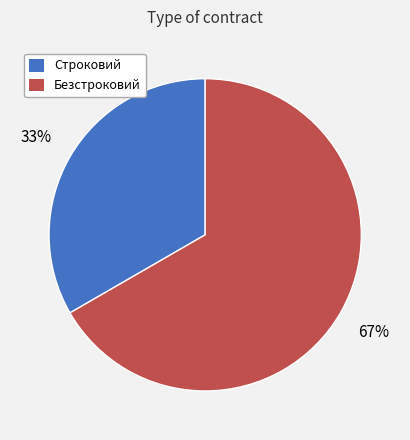

Is it true that Строковий is 33% of the pie?

True